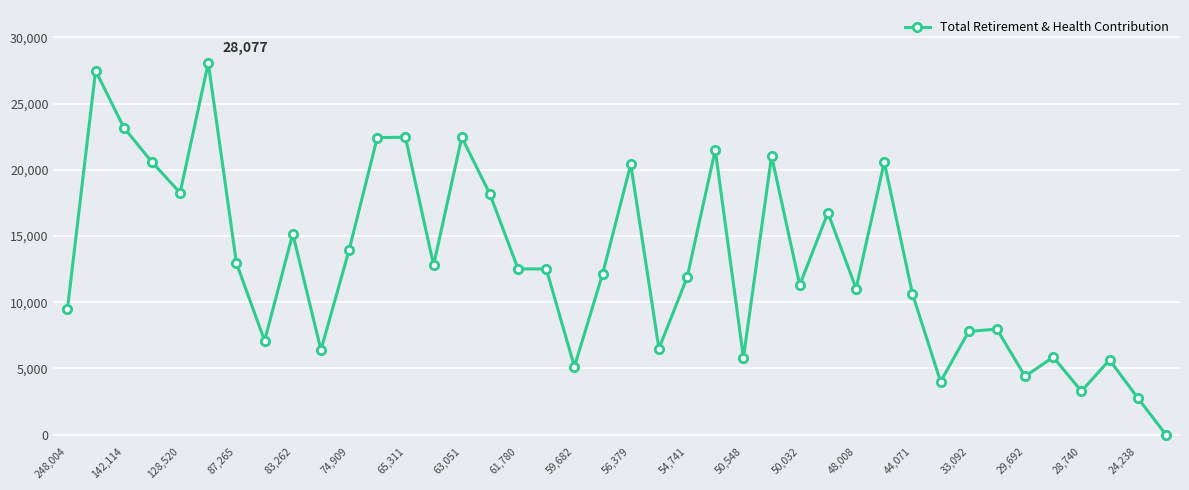

What is the maximum value shown in the chart?

28077